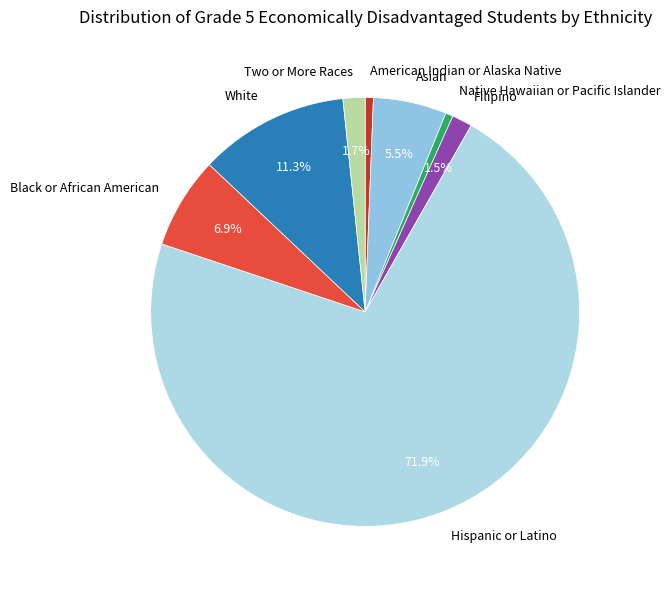

To the nearest percent, what is the average slice percentage?

12%